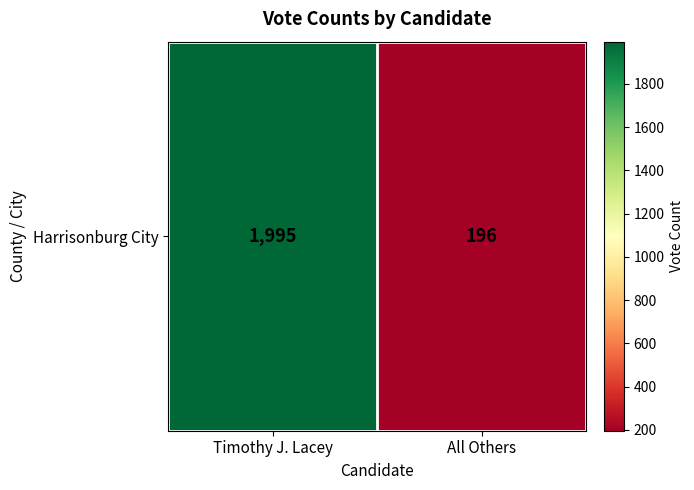

The value at Timothy J. Lacey is 1995. True or false?

True